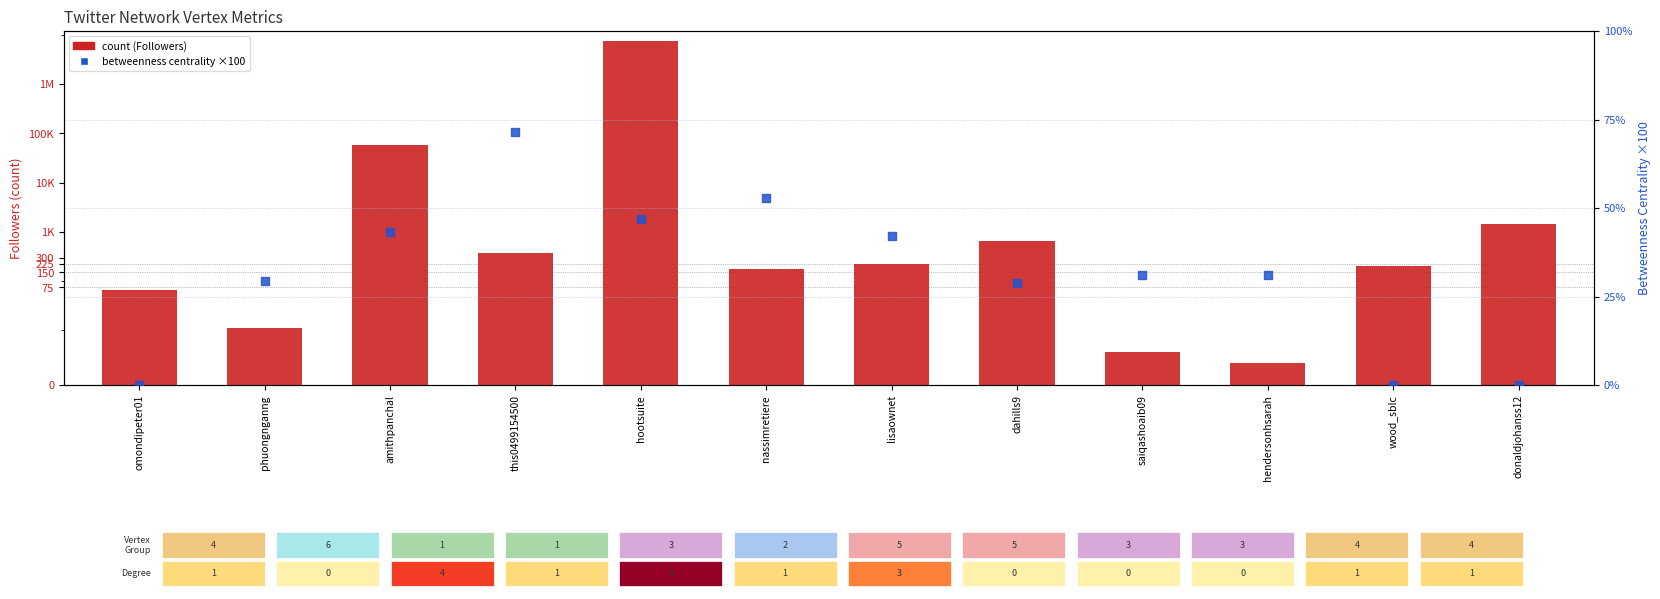

Which series reaches the maximum Y coordinate?

count (Followers)